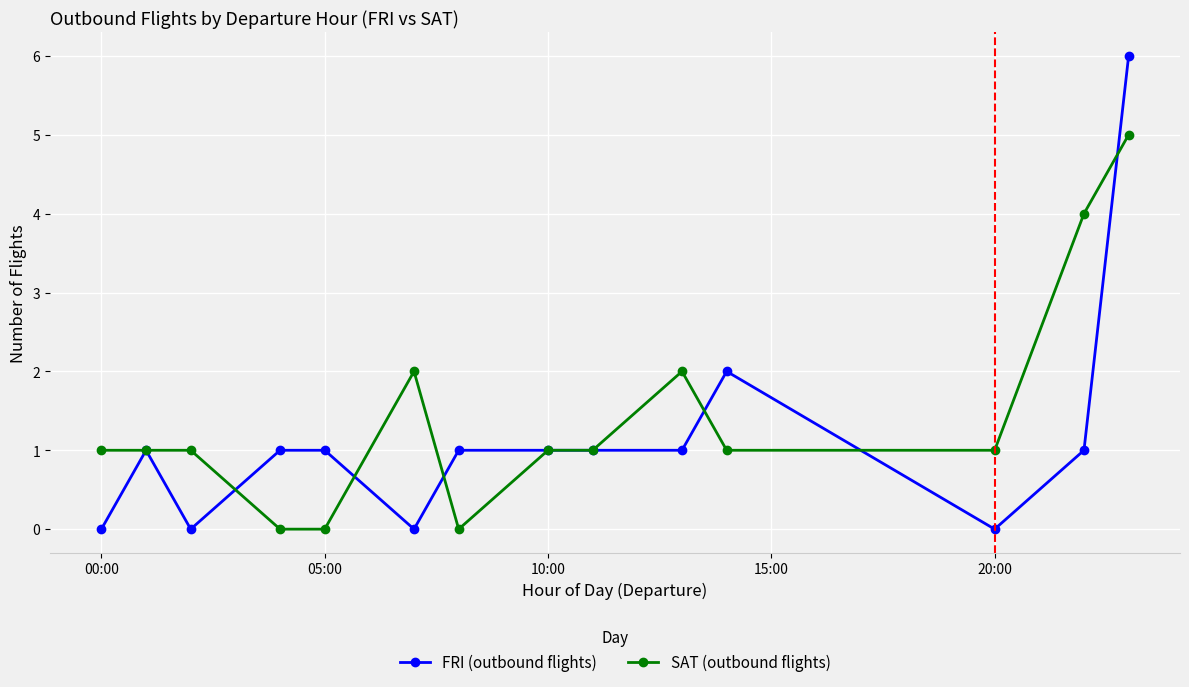

Which series has the largest range (max minus min)?

FRI (outbound flights)